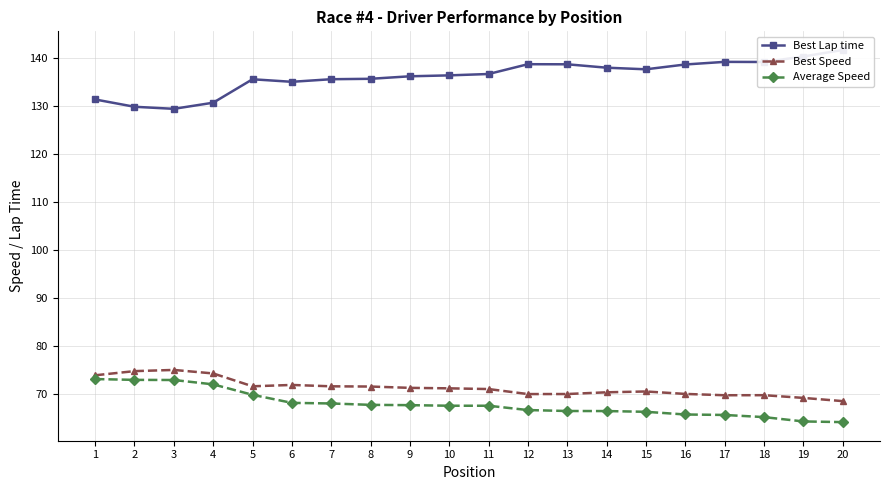

Count the number of categories in the chart.

20